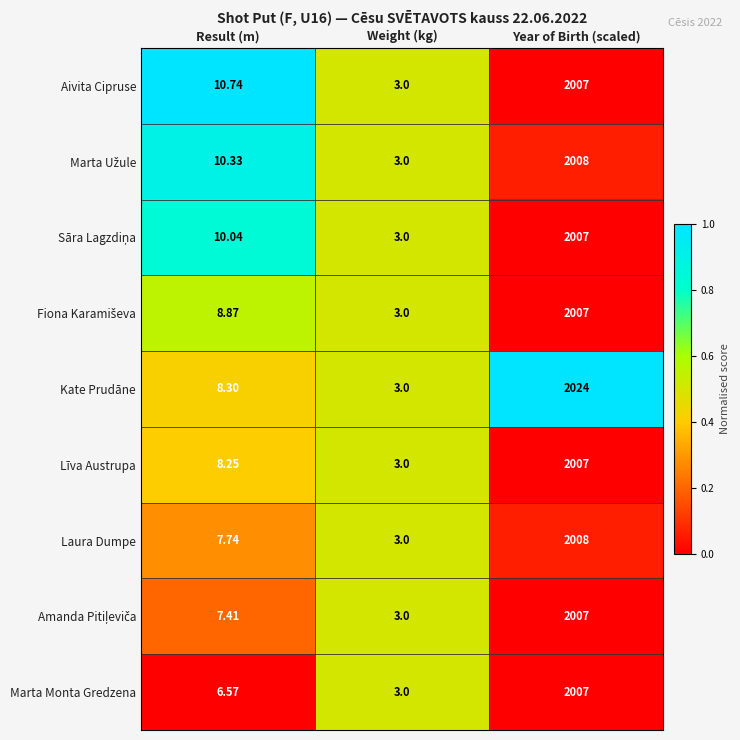

Rank the categories by Laura Dumpe value from highest to lowest.

Year of Birth (scaled), Result (m), Weight (kg)